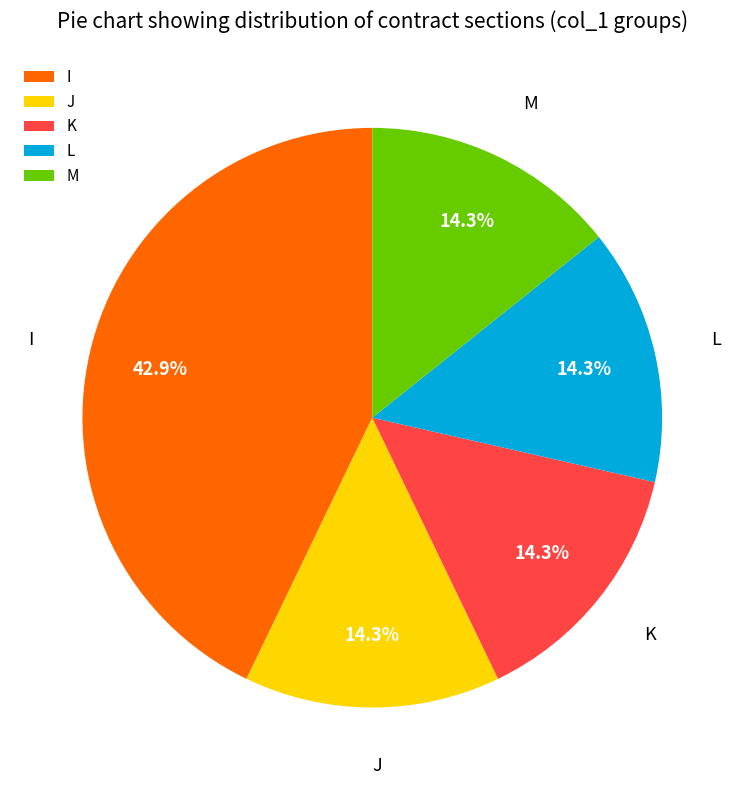

To the nearest percent, what is the difference between the largest and smallest slice percentages?

29%